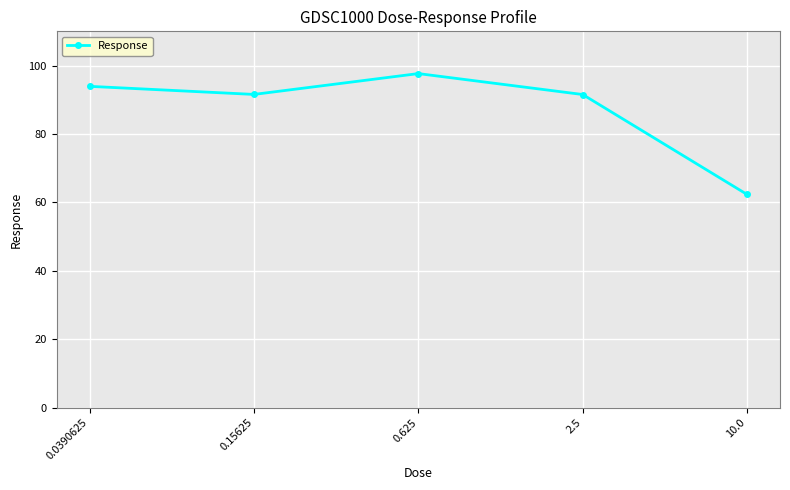

How many data points are less than 91?

1